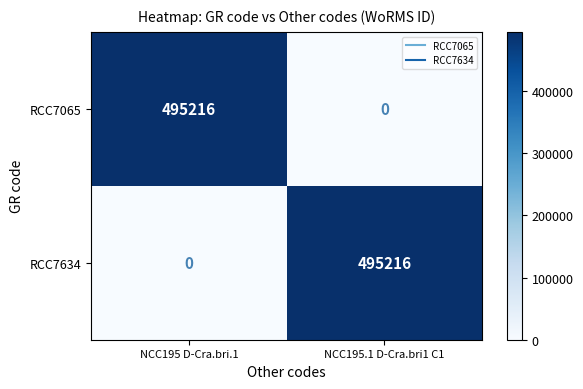

Reading left to right, what are all the values shown in this chart?

RCC7065: NCC195 D-Cra.bri.1=495216	NCC195.1 D-Cra.bri1 C1=0
RCC7634: NCC195 D-Cra.bri.1=0	NCC195.1 D-Cra.bri1 C1=495216